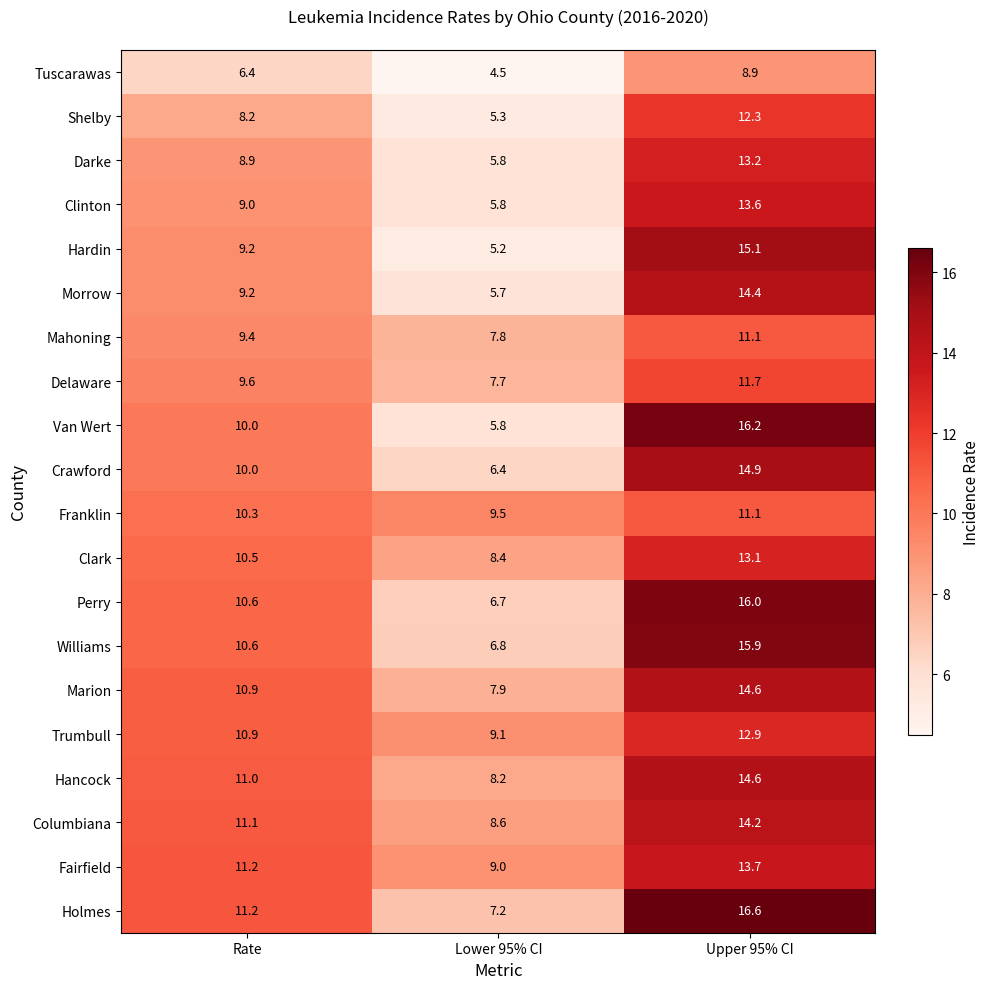

Which label corresponds to the smallest value in the chart?

Lower 95% CI